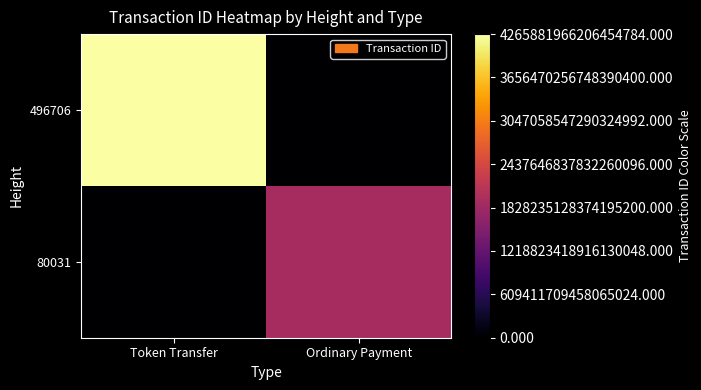

How many series are shown in this chart?

2